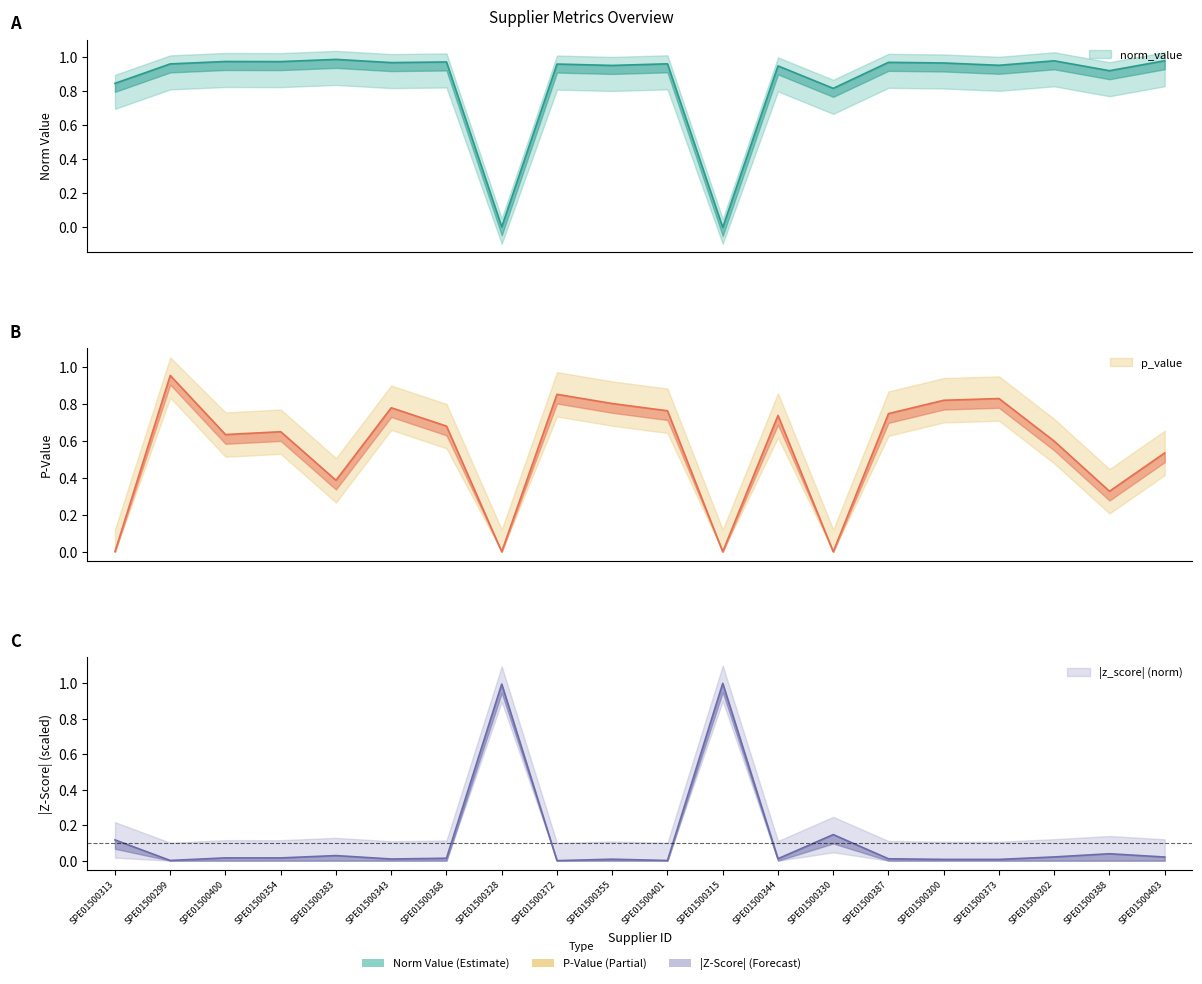

The p_value series shows 0.8 at SPE01500403. True or false?

False